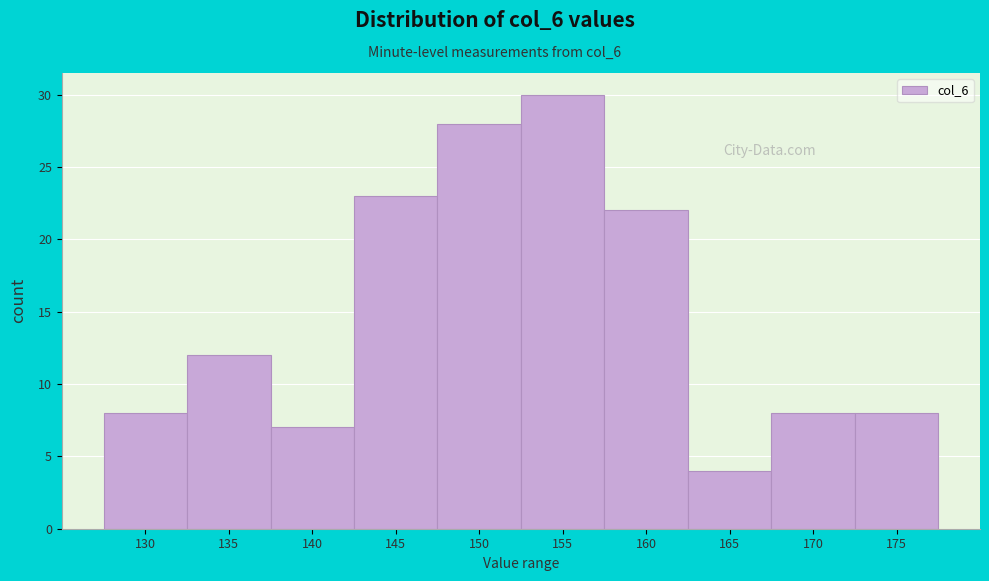

Reading right to left, extract all data points from this chart.

8	8	4	22	30	28	23	7	12	8